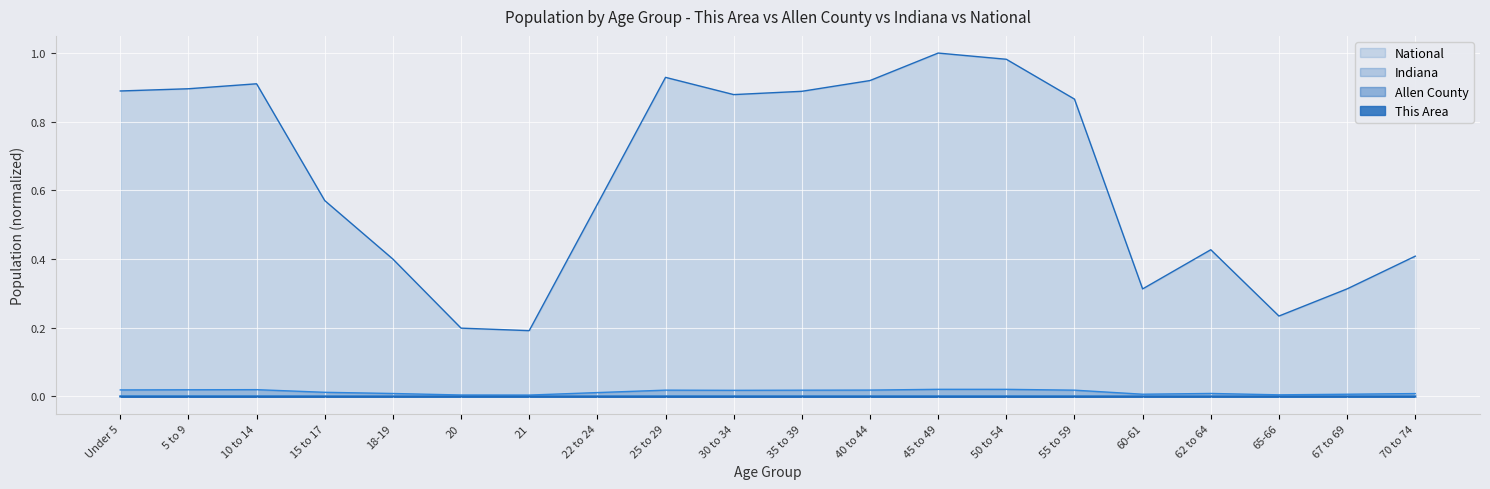

Reading right to left, extract all data points from this chart.

This Area: 0.0	0.0	0.0	0.0	0.0	0.0	0.0	0.0	0.0	0.0	0.0	0.0	0.0	0.0	0.0	0.0	0.0	0.0	0.0	0.0
Allen County: 0.0	0.0	0.0	0.0	0.0	0.0	0.0	0.0	0.0	0.0	0.0	0.0	0.0	0.0	0.0	0.0	0.0	0.0	0.0	0.0
Indiana: 0.0	0.0	0.0	0.0	0.0	0.0	0.0	0.0	0.0	0.0	0.0	0.0	0.0	0.0	0.0	0.0	0.0	0.0	0.0	0.0
National: 0.4	0.3	0.2	0.4	0.3	0.9	1.0	1.0	0.9	0.9	0.9	0.9	0.6	0.2	0.2	0.4	0.6	0.9	0.9	0.9